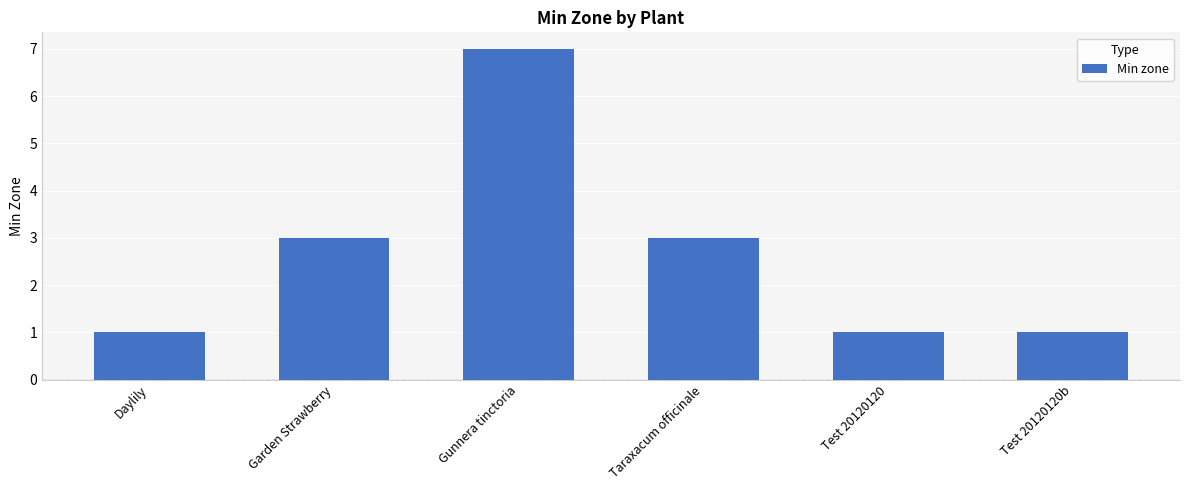

Which has a higher value, Test 20120120b or Taraxacum officinale?

Taraxacum officinale